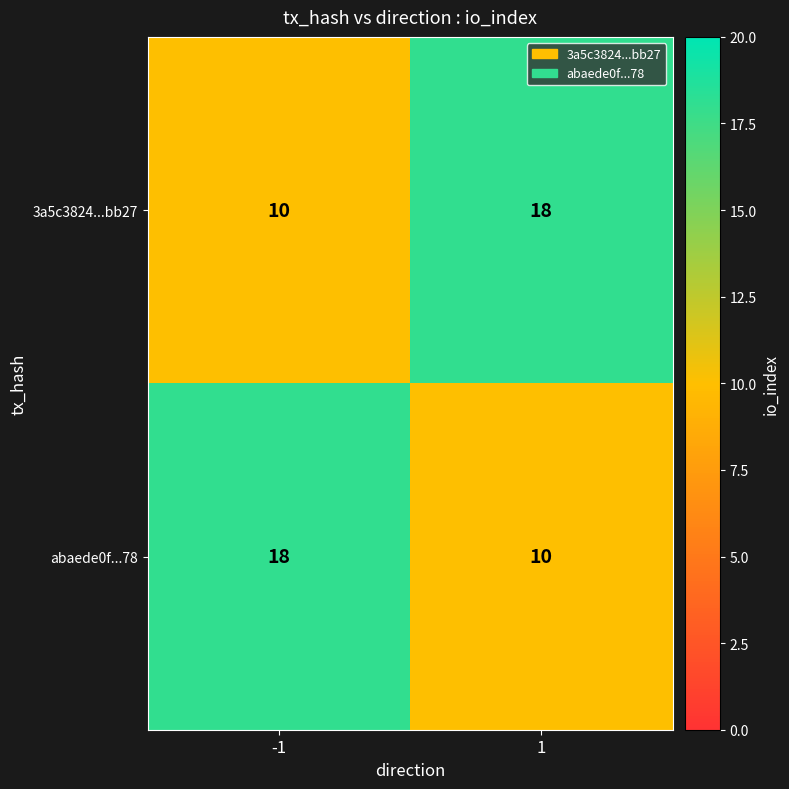

Is the value of abaede0f...78 at 1 greater than the value of 3a5c3824...bb27 at 1?

No